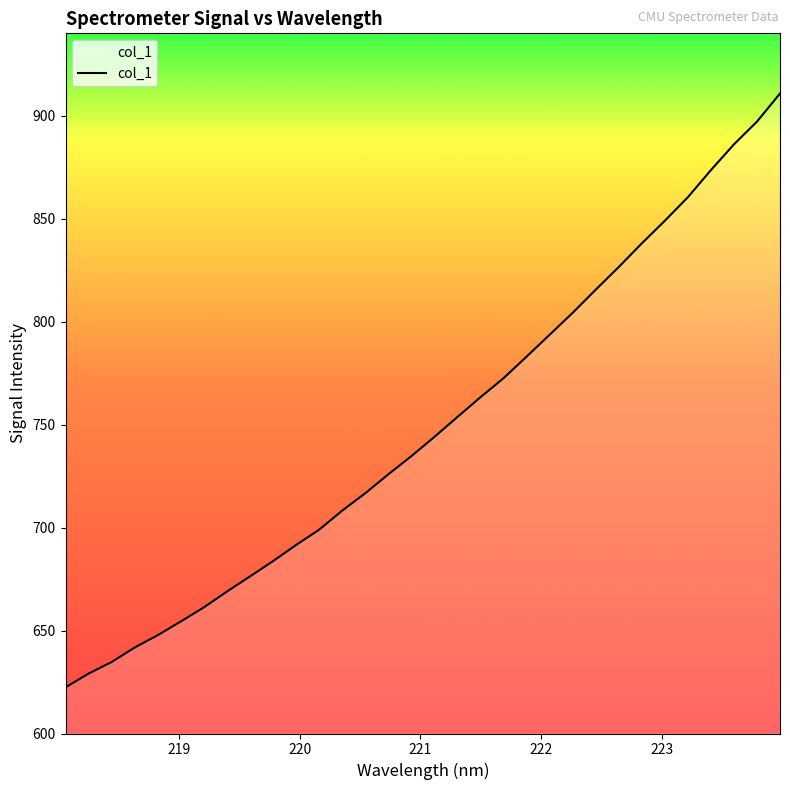

What is the difference between the maximum and minimum values?

288.4